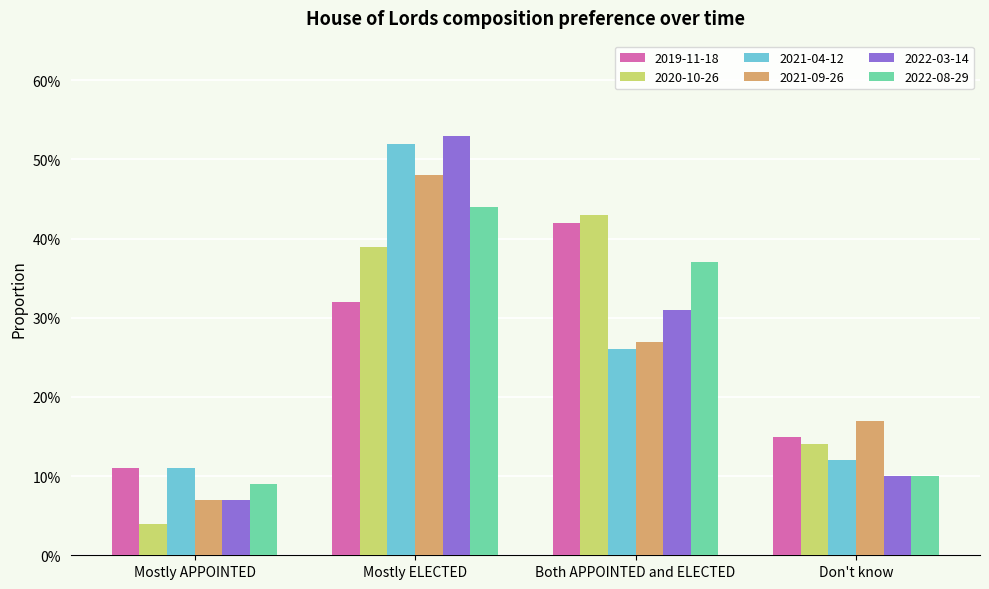

Which category has the highest value in the 2021-09-26 series?

Mostly ELECTED